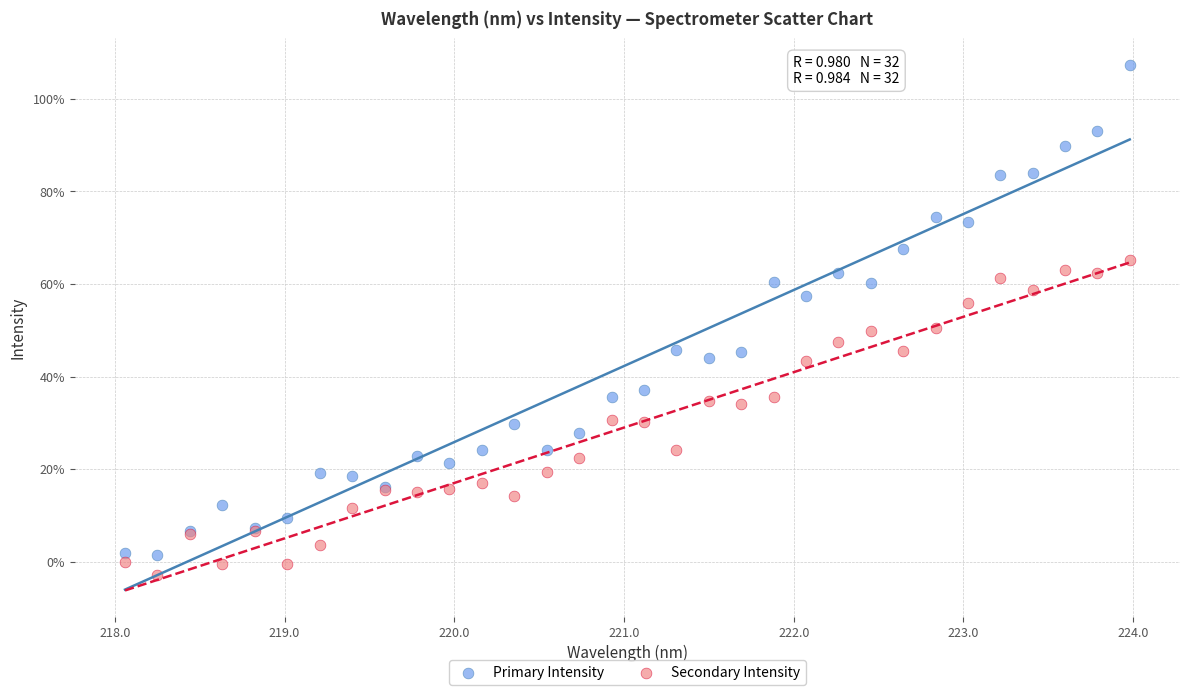

What are all the series names shown in the legend?

Primary Intensity, Secondary Intensity